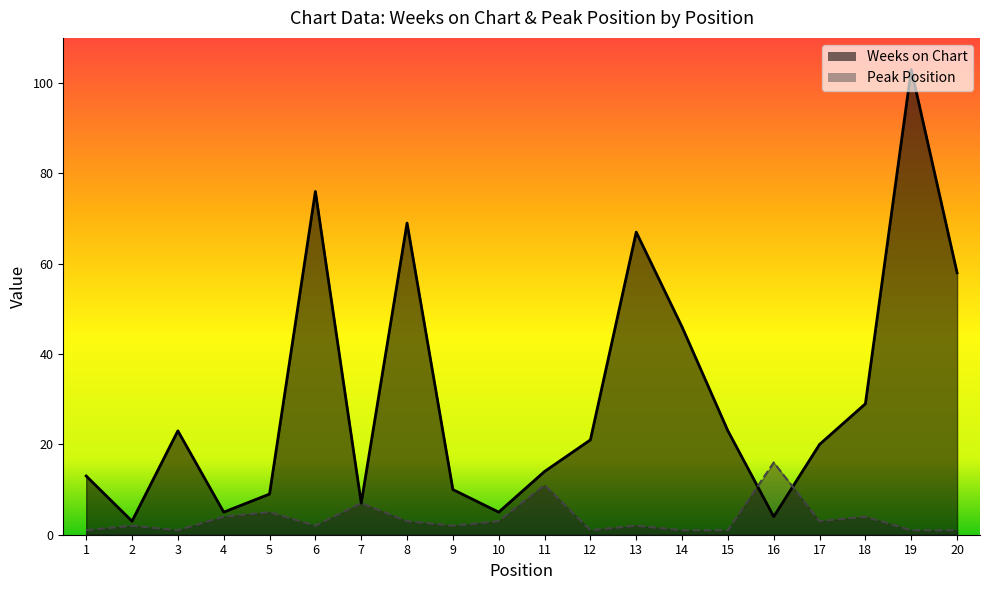

What is the value of the Weeks on Chart point at the 16th from the left?

4